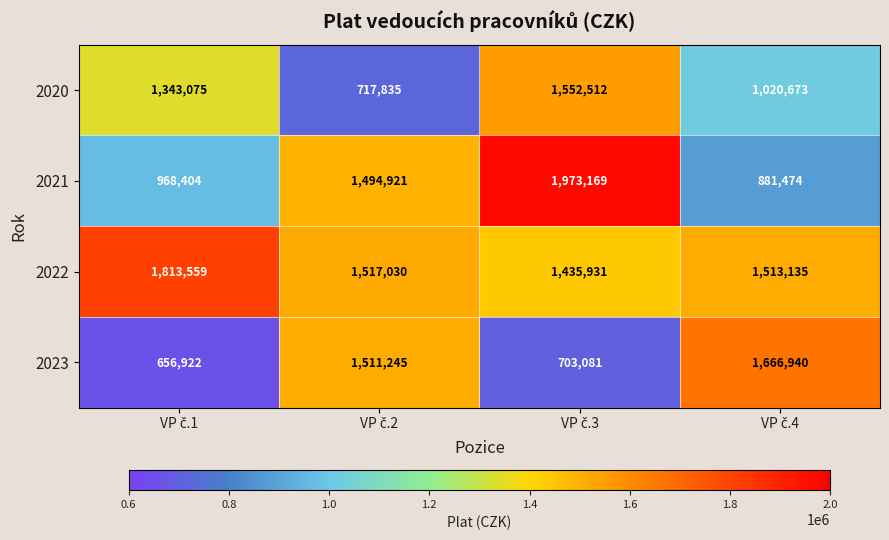

Reading right to left, list all the values displayed in this chart.

2020: 1020673	1552512	717835	1343075
2021: 881474	1973169	1494921	968404
2022: 1513135	1435931	1517030	1813559
2023: 1666940	703081	1511245	656922